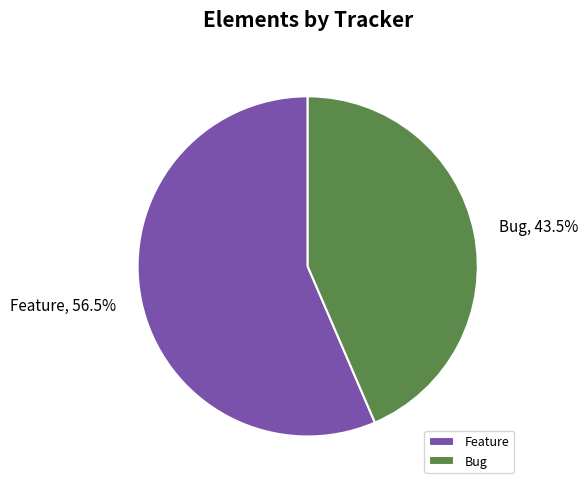

To the nearest percent, what is the combined percentage of Feature and Bug?

100%